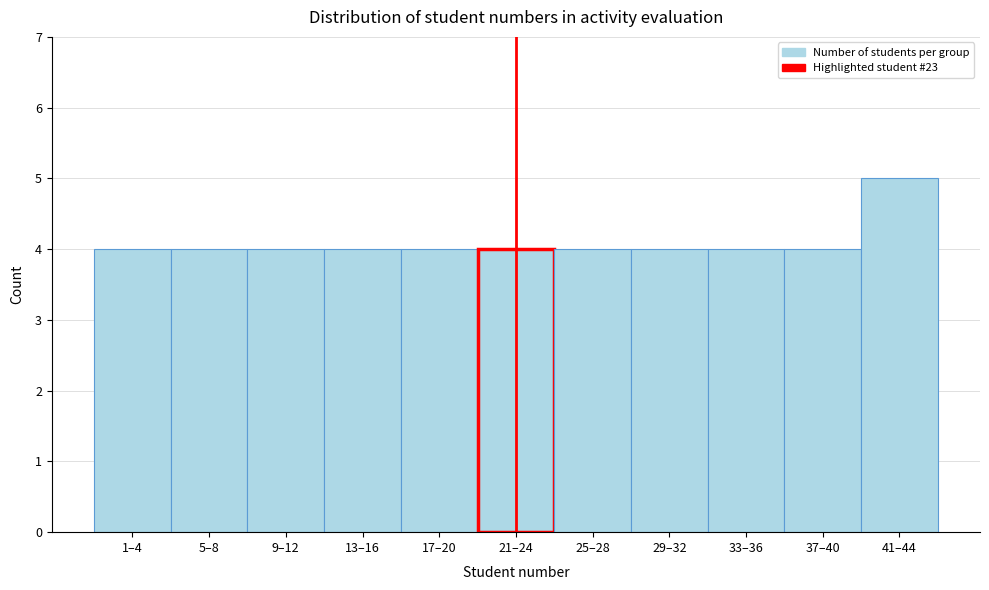

Reading right to left, list all the values displayed in this chart.

5	4	4	4	4	4	4	4	4	4	4